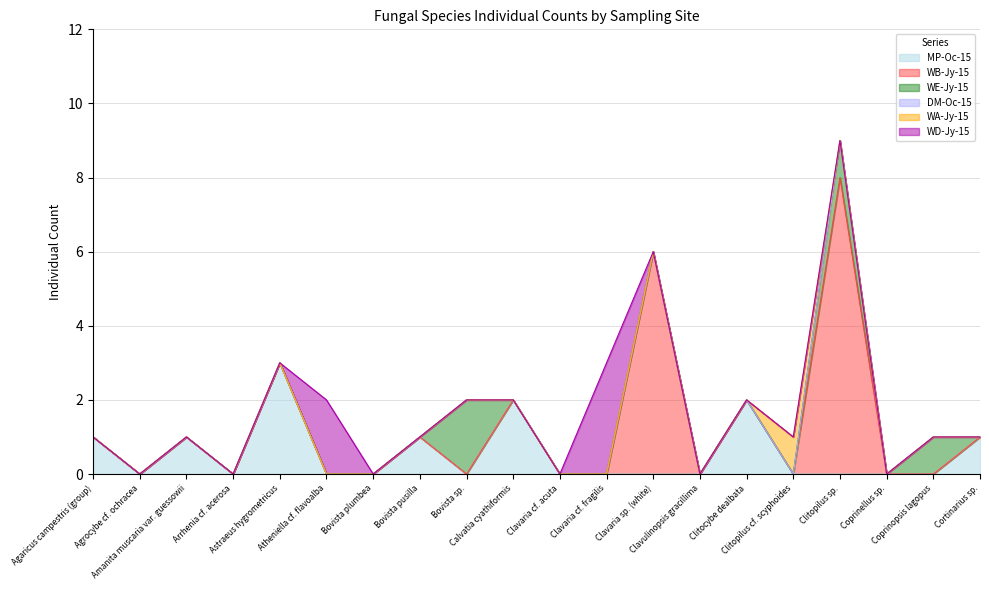

At which category is the sum across all series the highest?

Clitopilus sp.